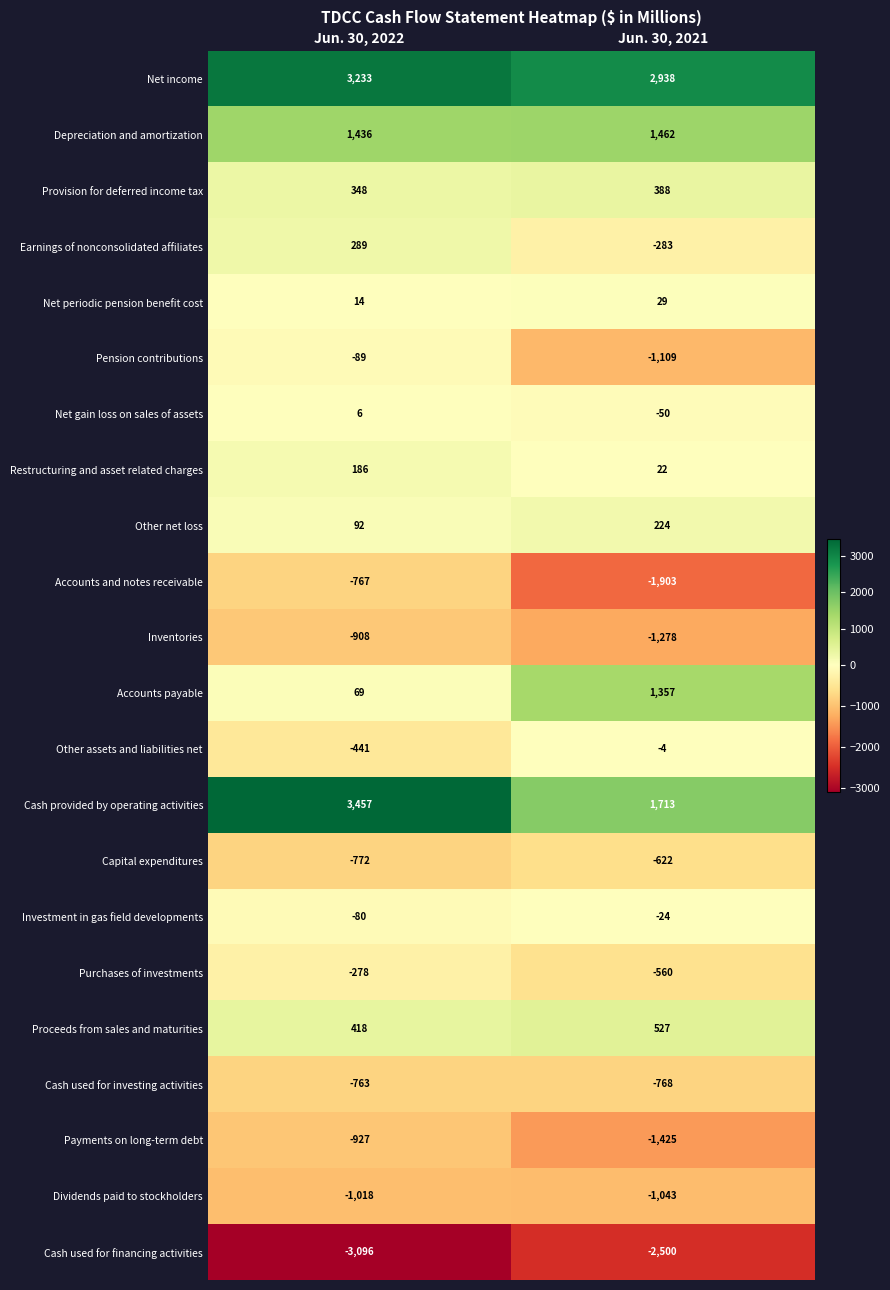

Which series has the widest spread of values?

Cash provided by operating activities